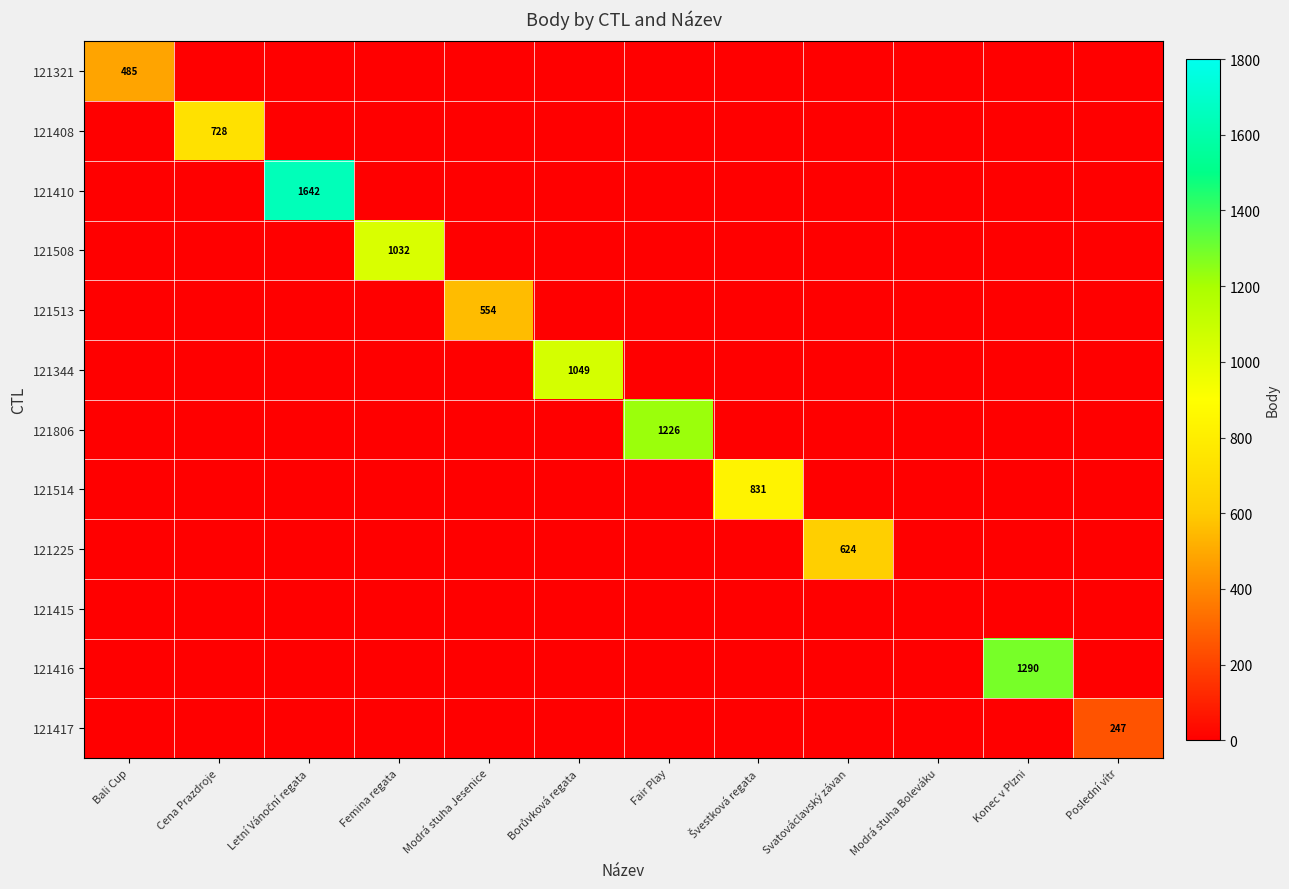

What is the greatest value displayed?

1642